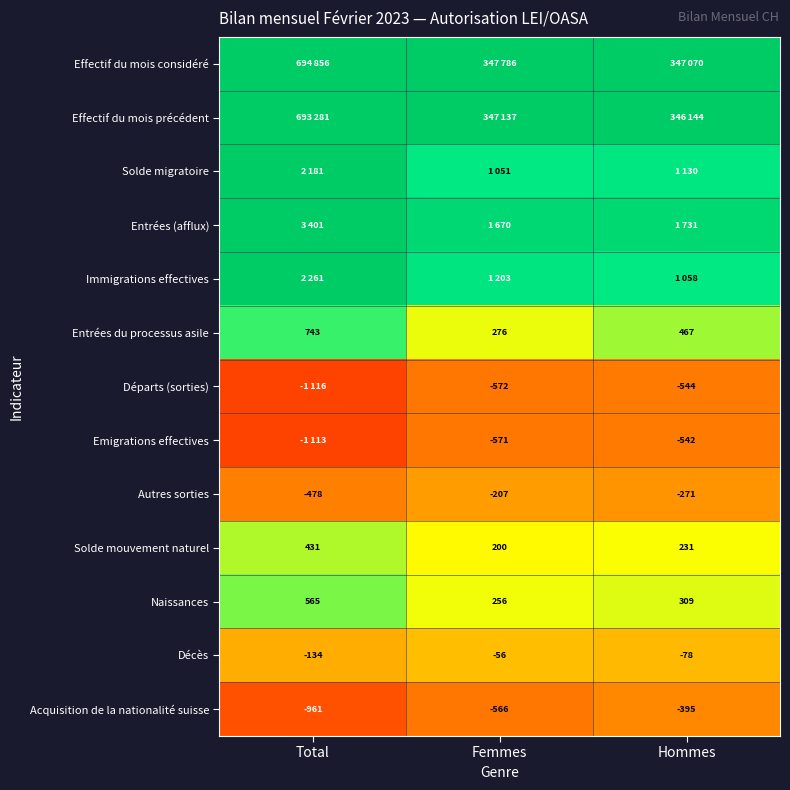

At which label does Acquisition de la nationalité suisse first exceed -566?

Hommes